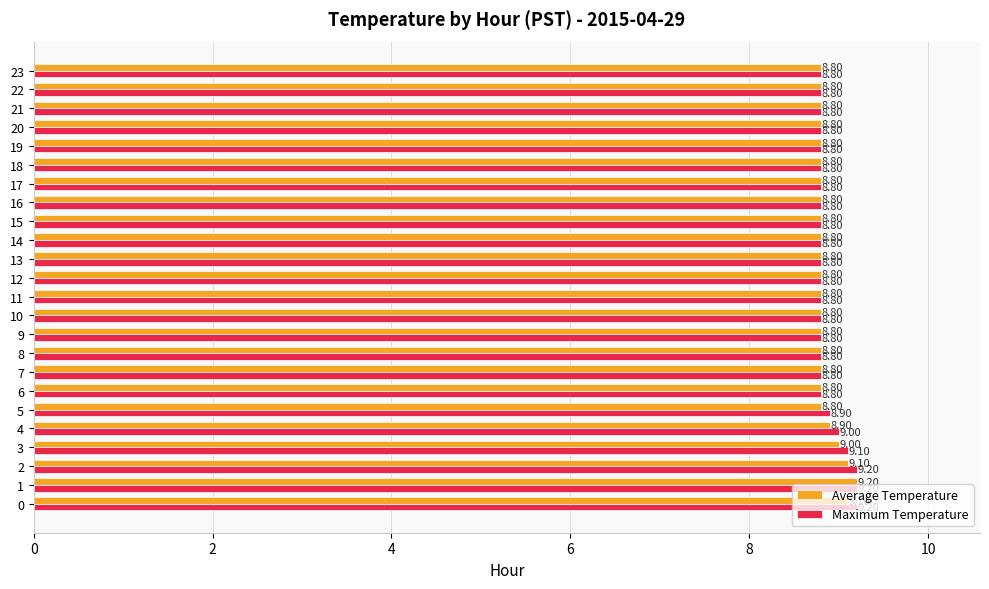

Between 0 and 13, which series saw the biggest shift?

Maximum Temperature